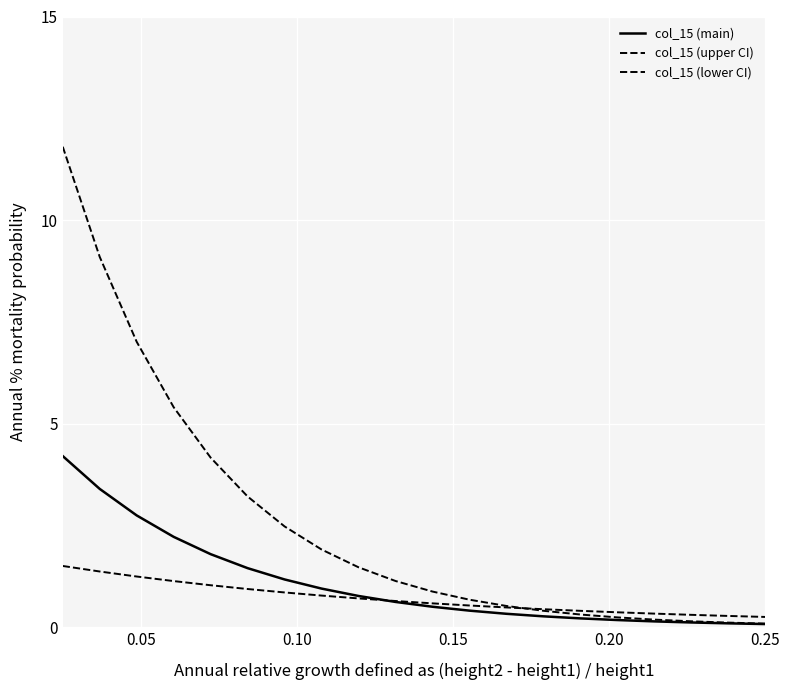

Rank the series by their average value, from lowest to highest.

col_15 (lower CI), col_15 (main), col_15 (upper CI)